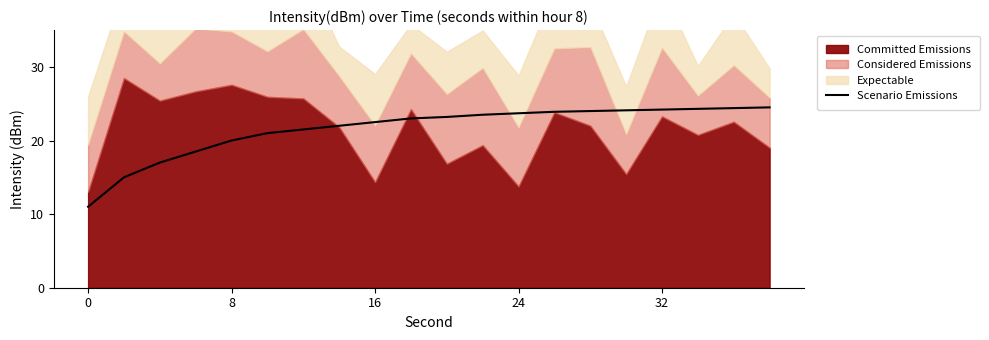

What is the minimum value for Scenario Emissions?

11.0